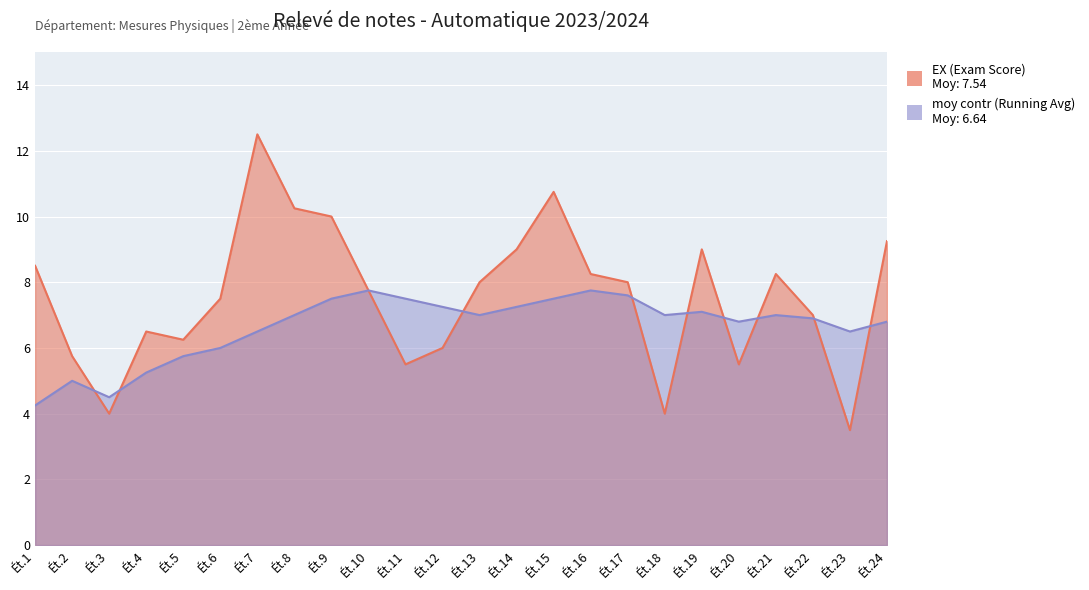

True or false: moy contr (Running Avg) and EX (Exam Score) cross at least once.

True